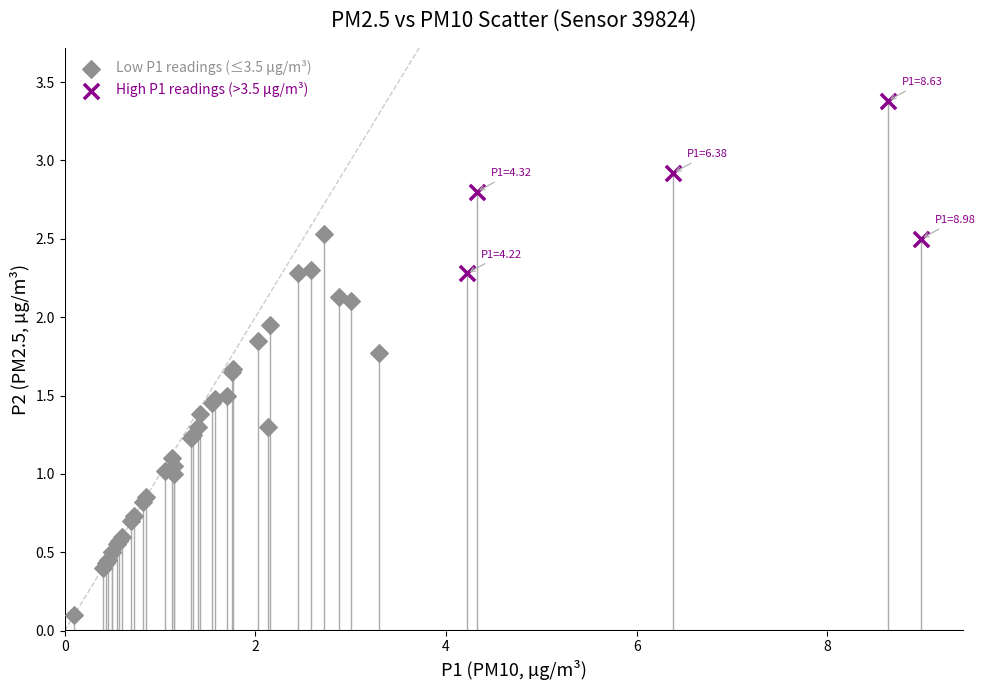

Which series has the widest spread of Y values?

Low P1 readings (≤3.5 µg/m³)